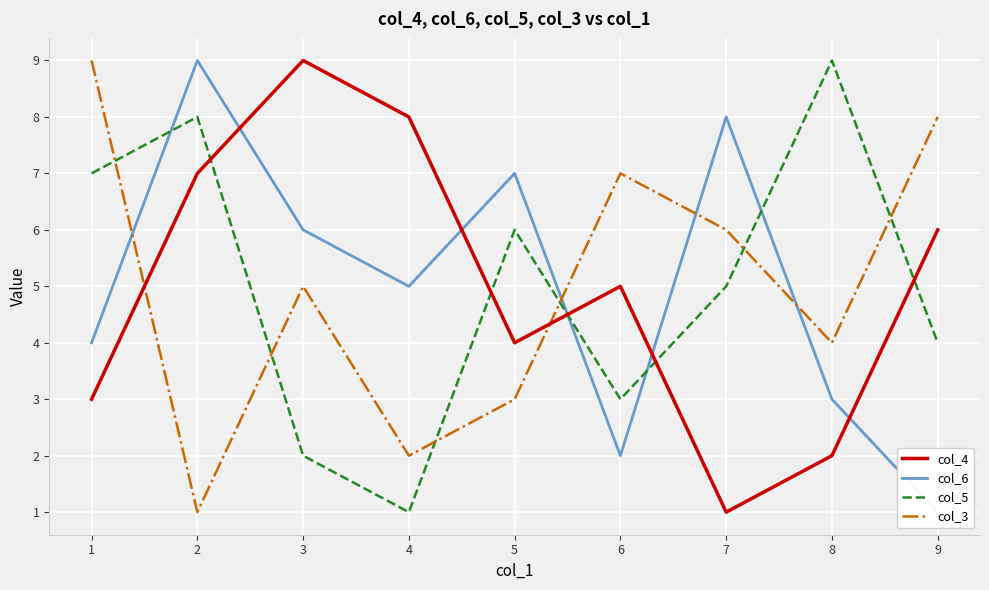

Is the value of col_3 at 6 greater than the value of col_5 at 2?

No